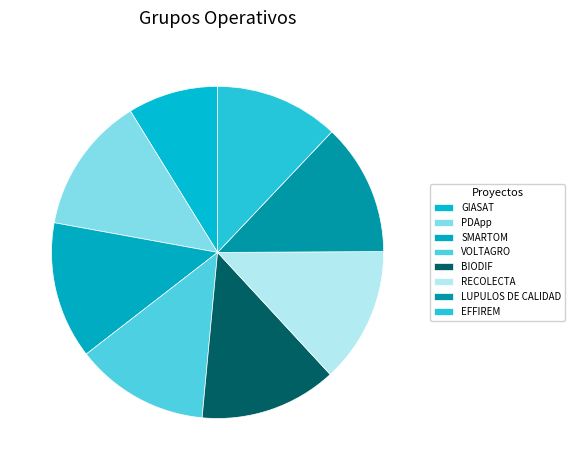

Does any single category account for the majority?

No